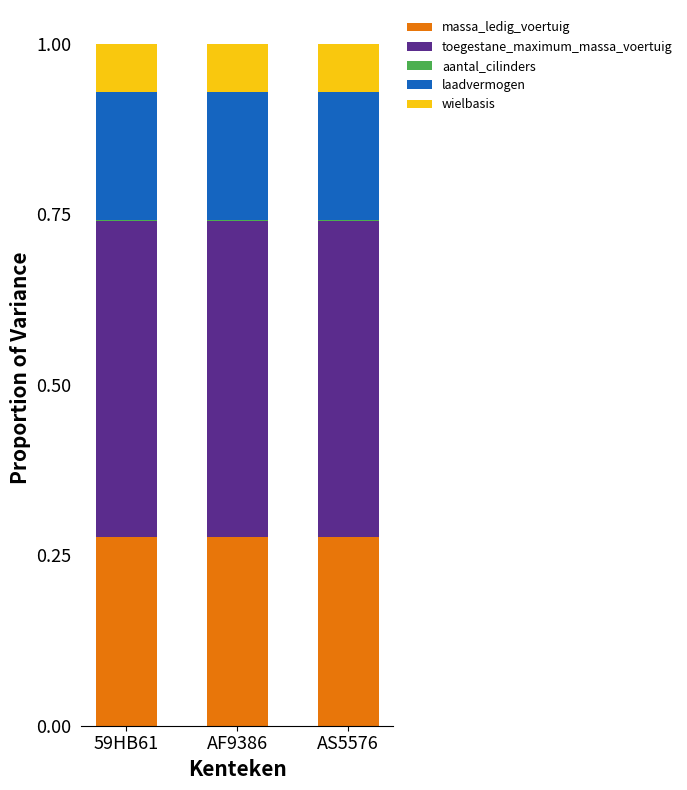

What is the total value across all series at AF9386?

1.0